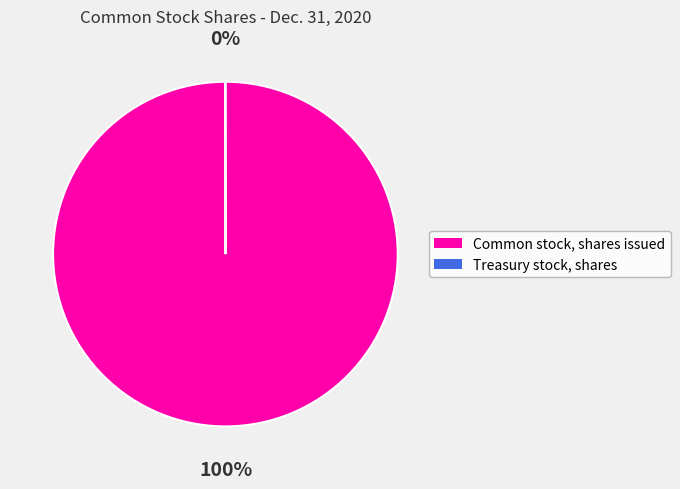

Which slice is the largest?

Common stock, shares issued